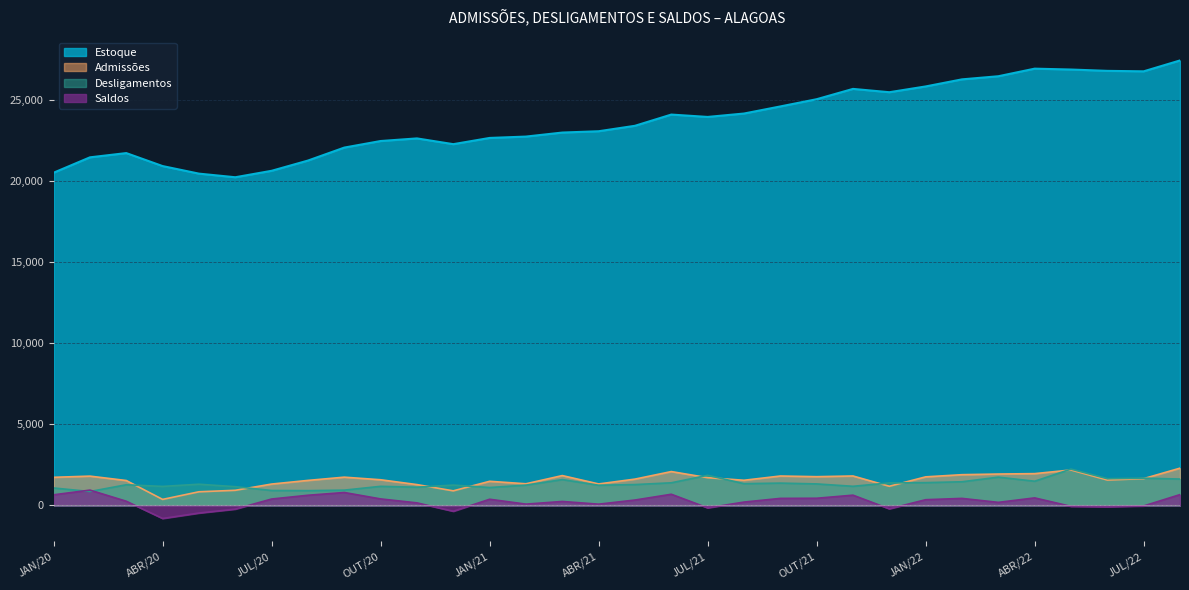

At which label is Admissões closest to 1338?

FEV/21